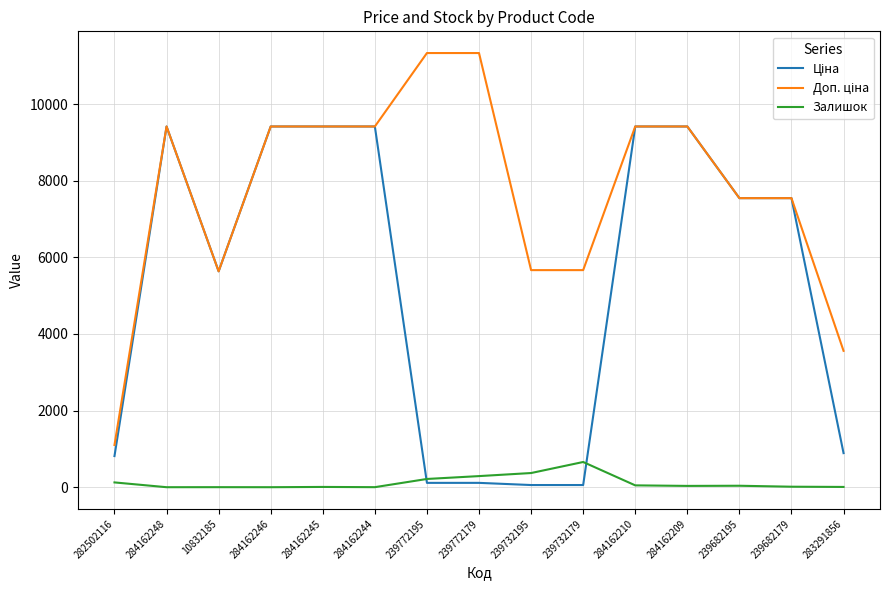

True or false: Залишок has a value of 0.0 at 284162246.

True